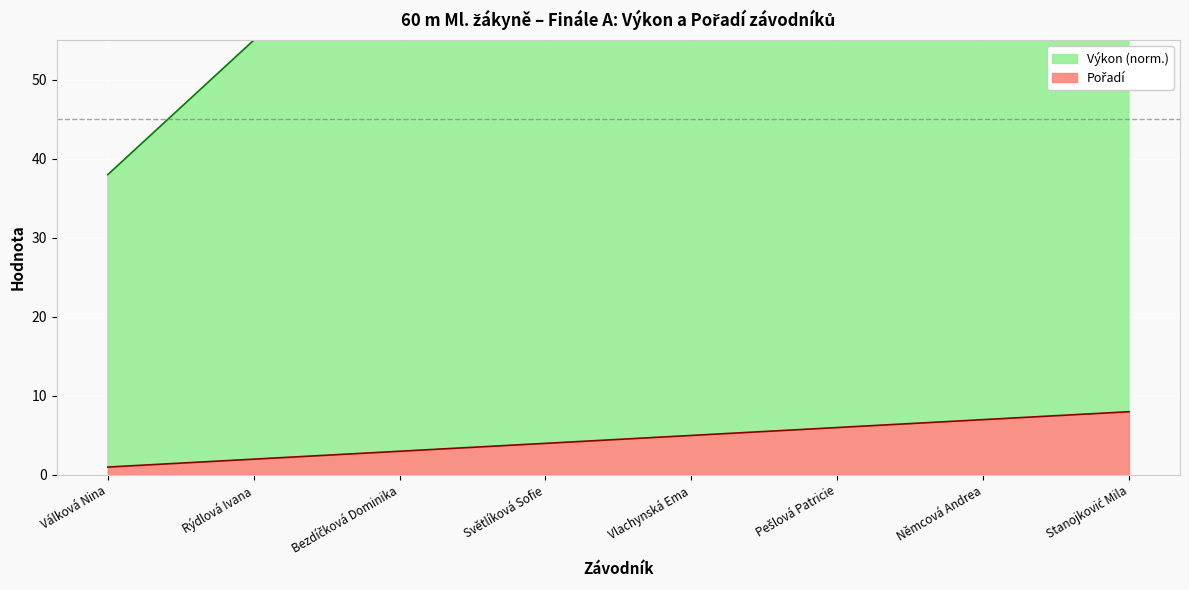

What position from the left is Stanojković Mila?

8